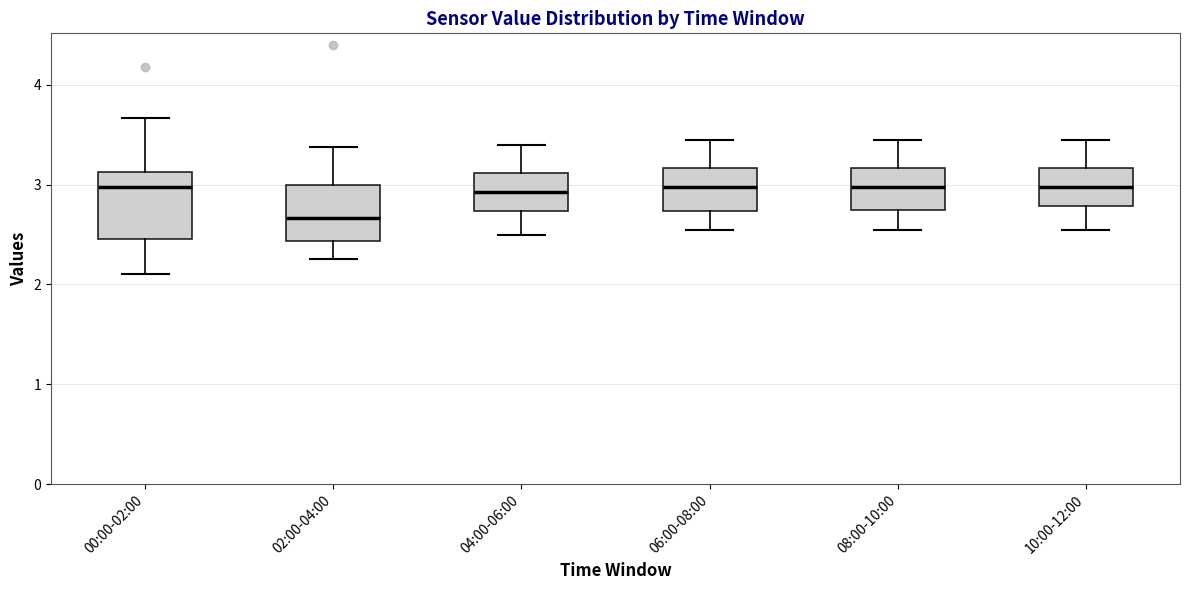

Where does the median line of the box for 00:00-02:00 sit on the y-axis? The values are not printed on the chart, so give them approximately, as read against the axis.

3.0